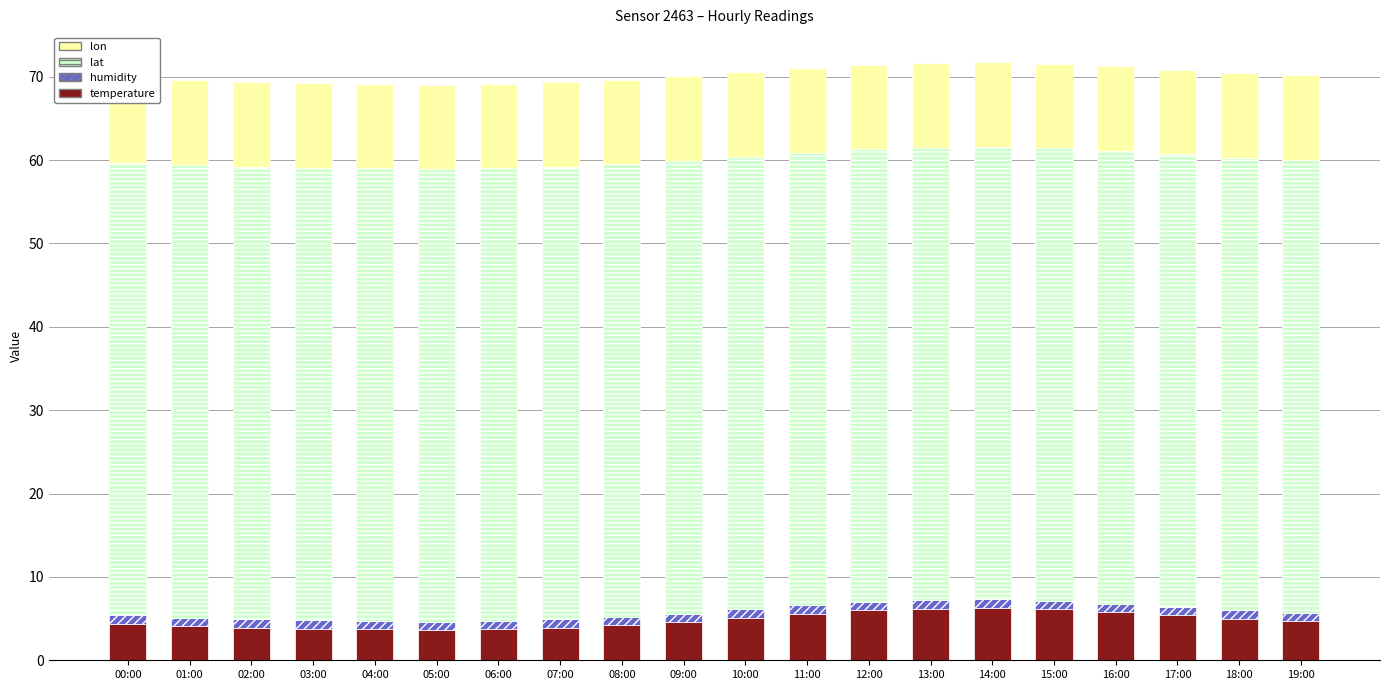

What is the difference between the maximum and minimum values in the temperature series?

2.7